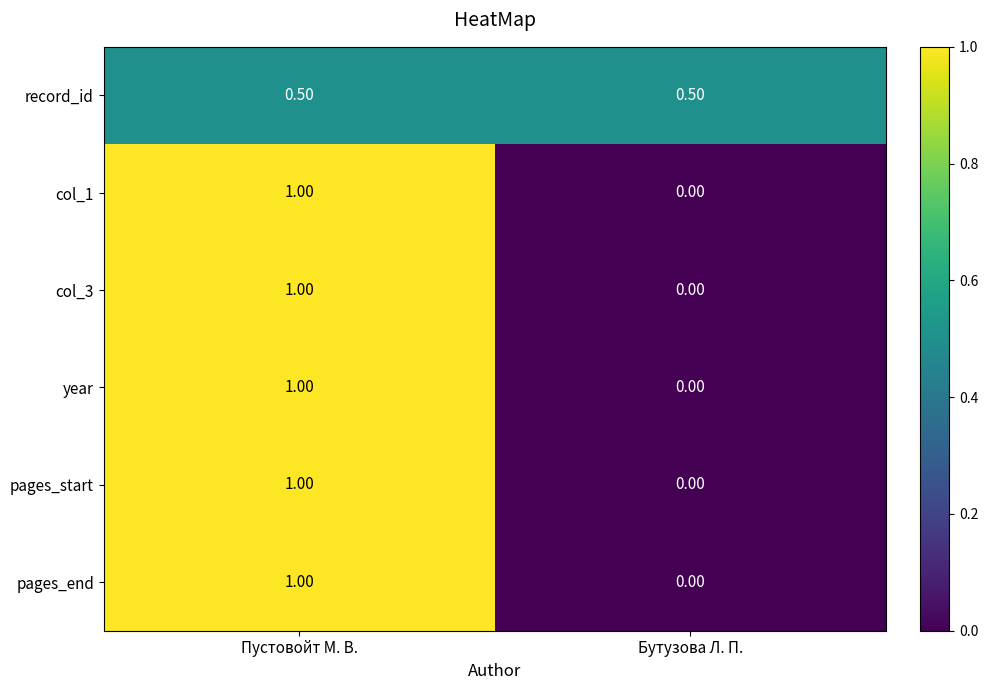

Rank the categories by pages_end value from highest to lowest.

Пустовойт М. В., Бутузова Л. П.